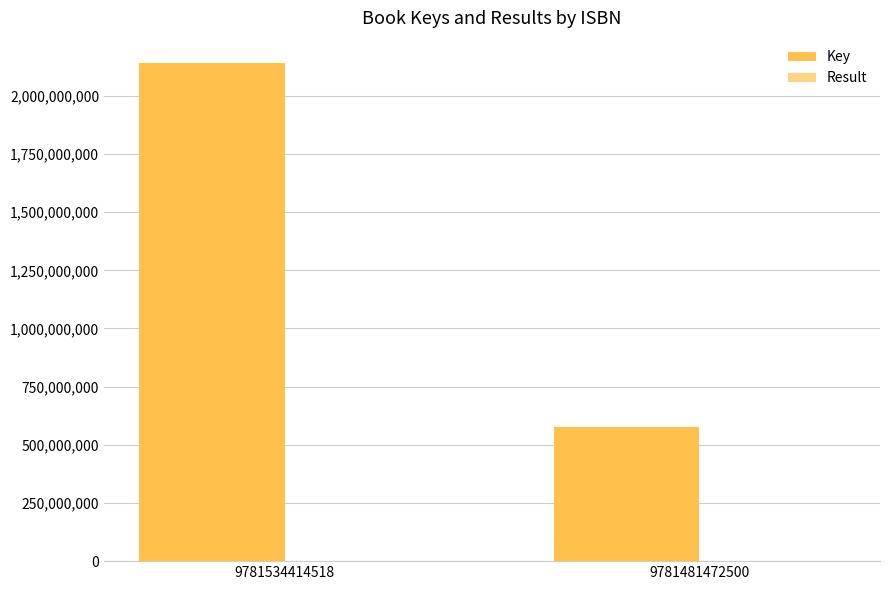

Which category has the highest value in the Key series?

9781534414518